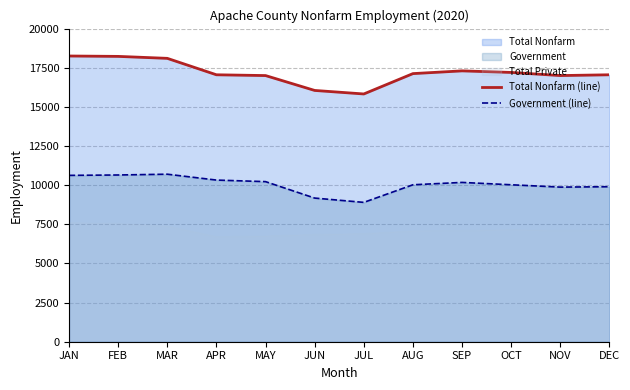

True or false: Total Nonfarm (line) has a value of 17125 at AUG.

True